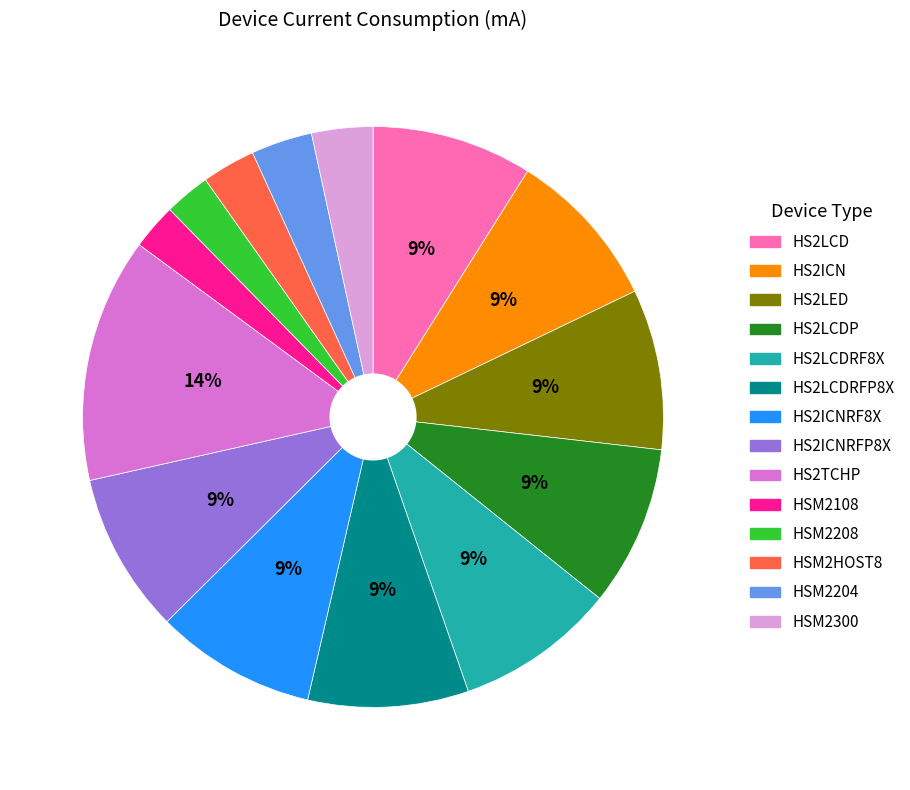

Does any single category account for the majority?

No